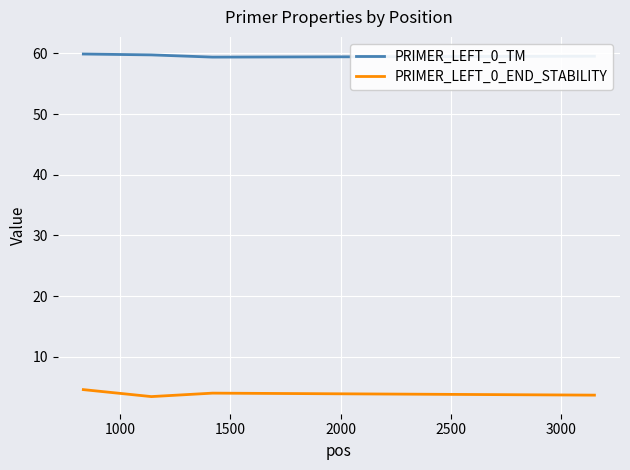

What is the average value of the PRIMER_LEFT_0_END_STABILITY series?

3.9